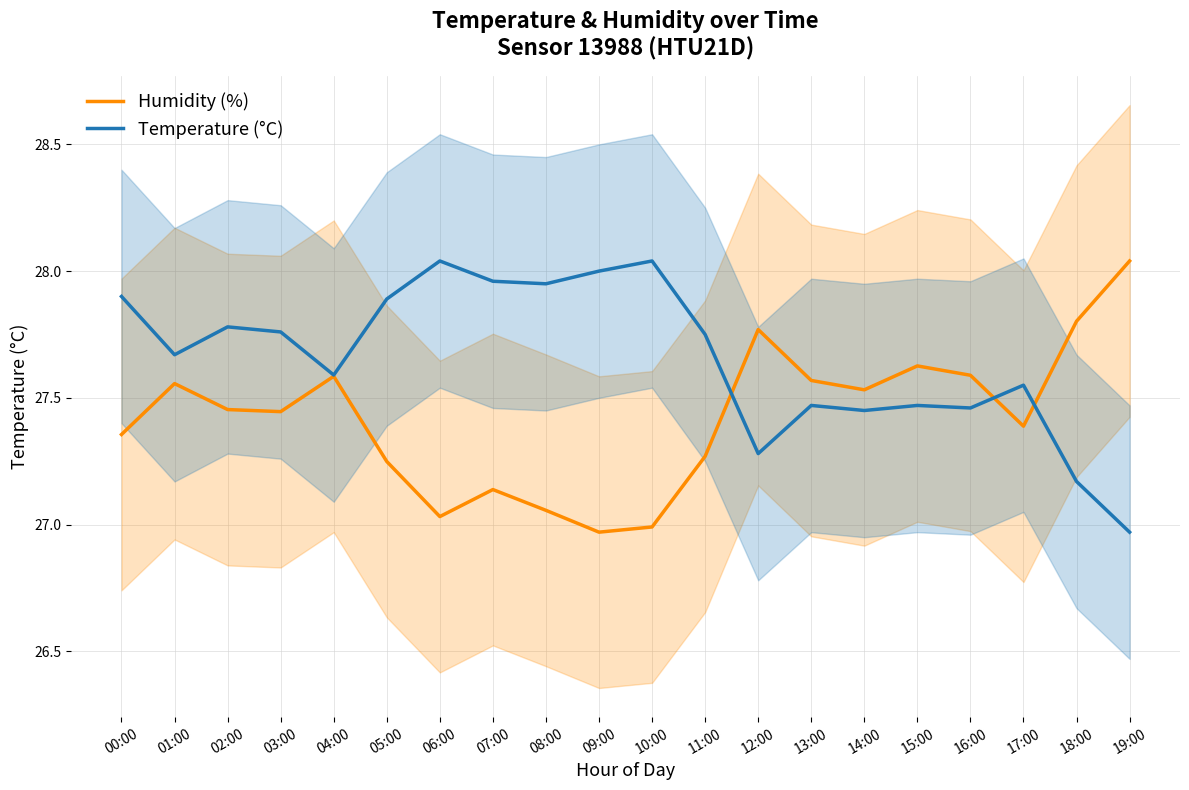

How many distinct data groups are displayed?

2